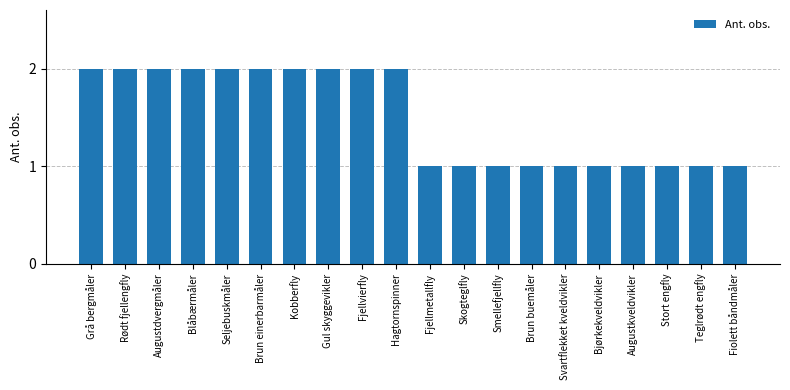

Reading right to left, list all the values displayed in this chart.

1	1	1	1	1	1	1	1	1	1	2	2	2	2	2	2	2	2	2	2